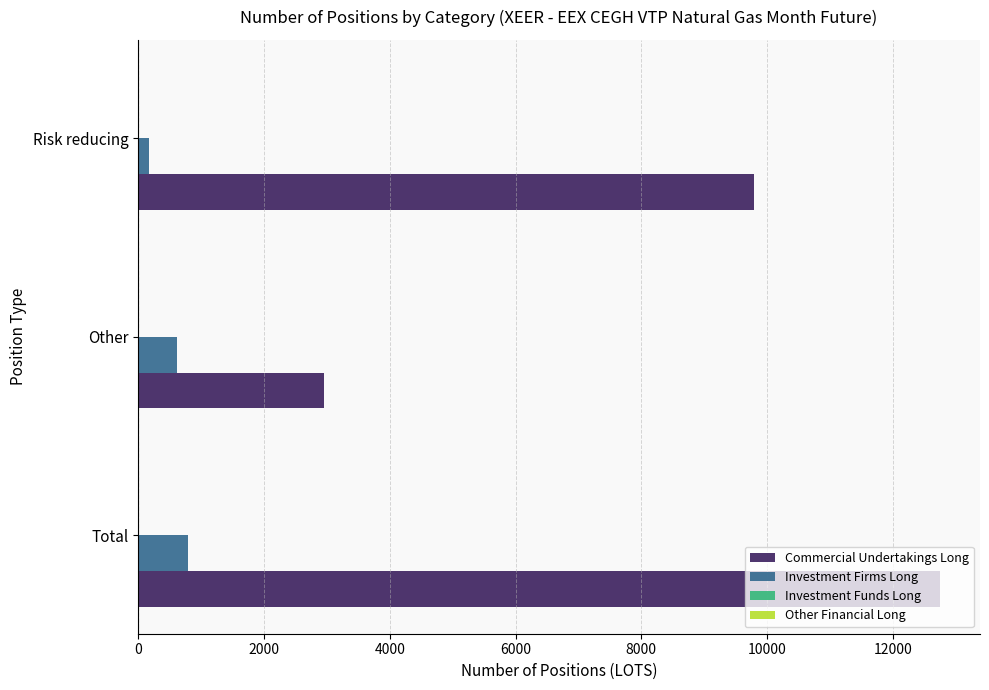

Which series has the largest range (max minus min)?

Commercial Undertakings Long